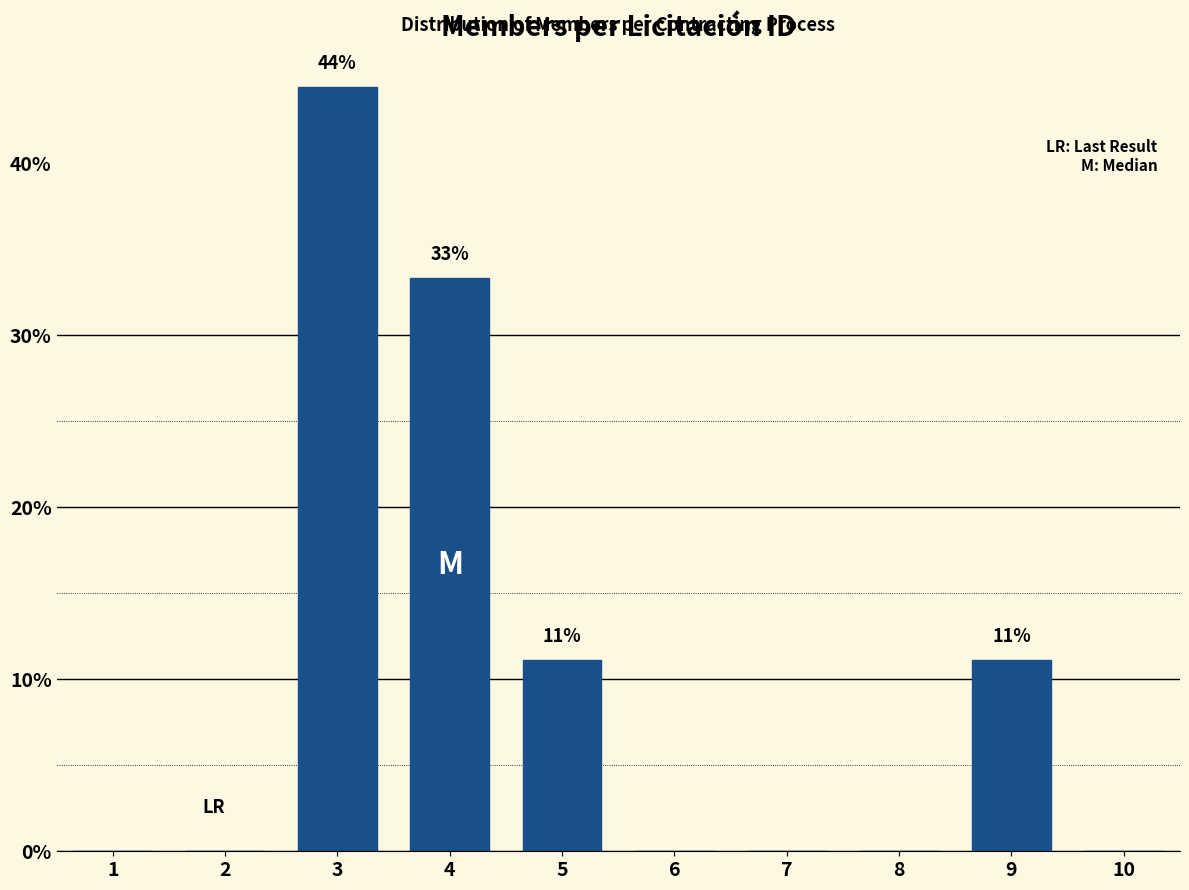

Reading left to right, list all the values displayed in this chart.

1=0.0	2=0.0	3=44.4	4=33.3	5=11.1	6=0.0	7=0.0	8=0.0	9=11.1	10=0.0